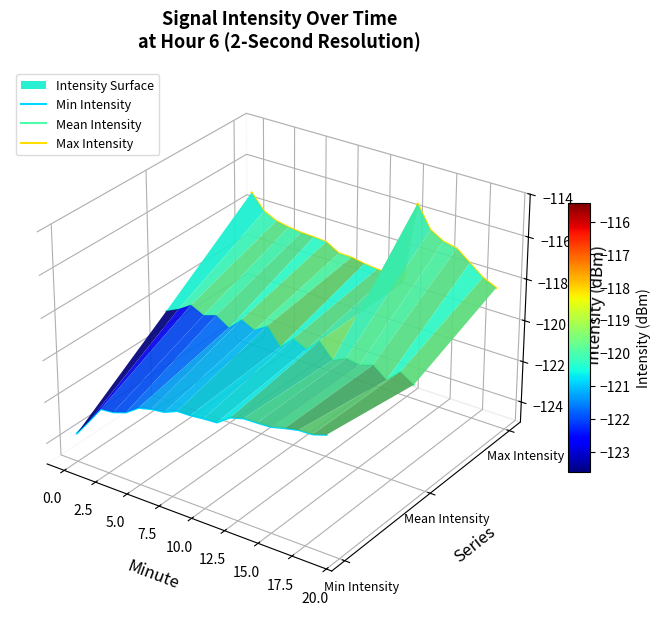

How many interior local peaks does the Mean Intensity series have?

7